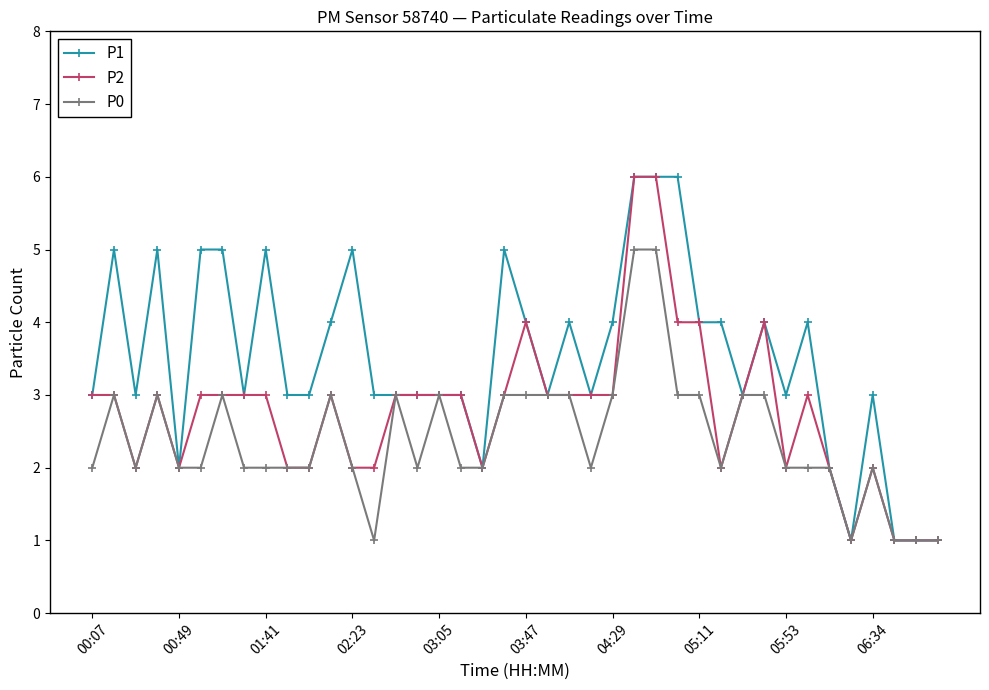

Does the chart display data point markers on the line(s)?

Yes